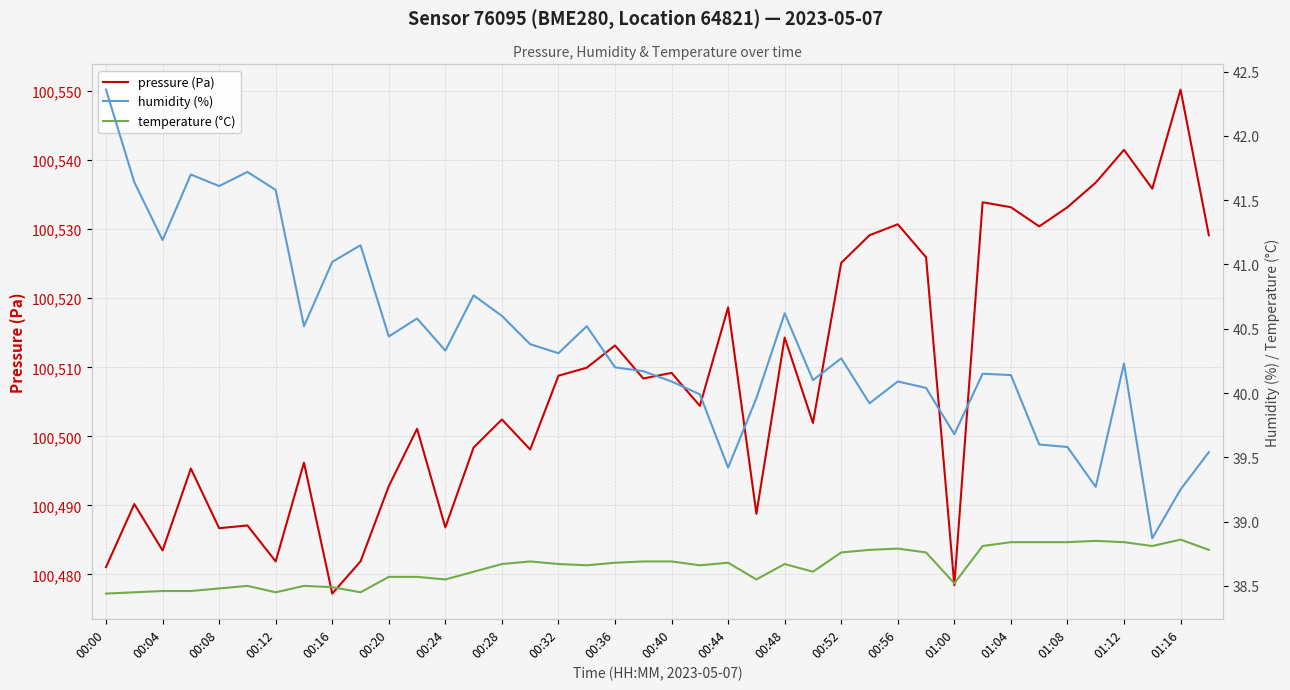

At which label does humidity (%) reach its peak?

00:00